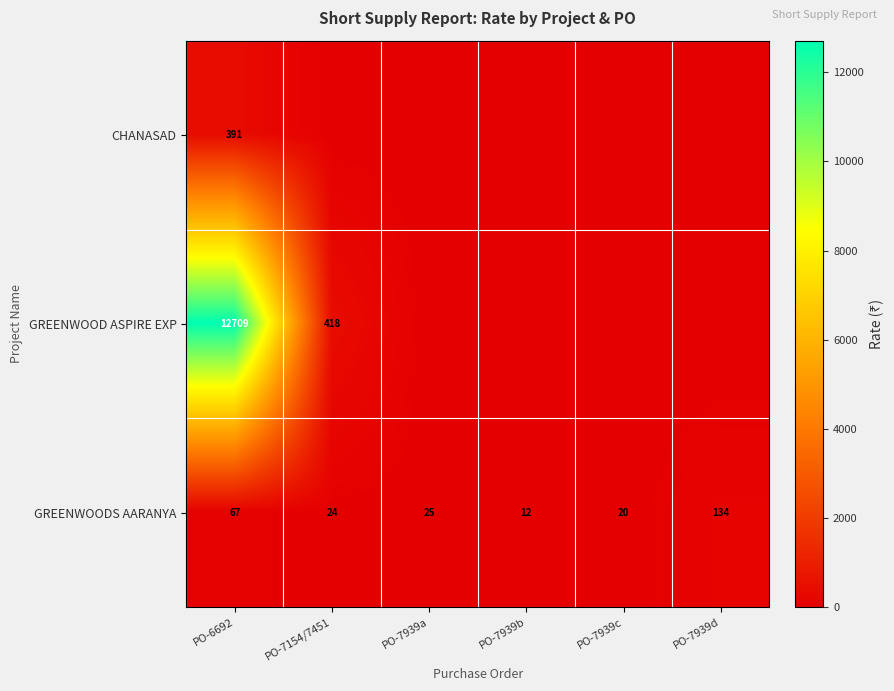

The CHANASAD series shows 391 at PO-6692. True or false?

True